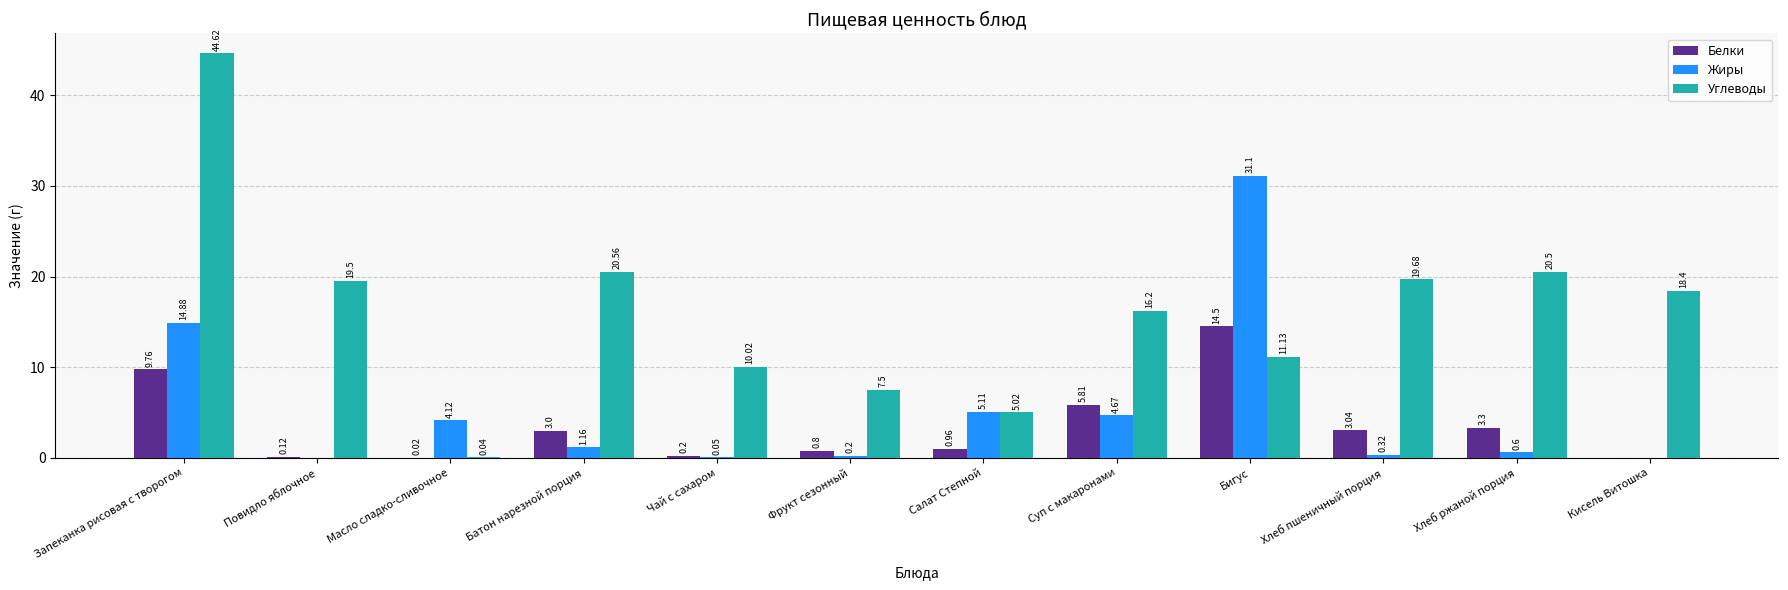

At which label does Углеводы first exceed 18?

Запеканка рисовая с творогом